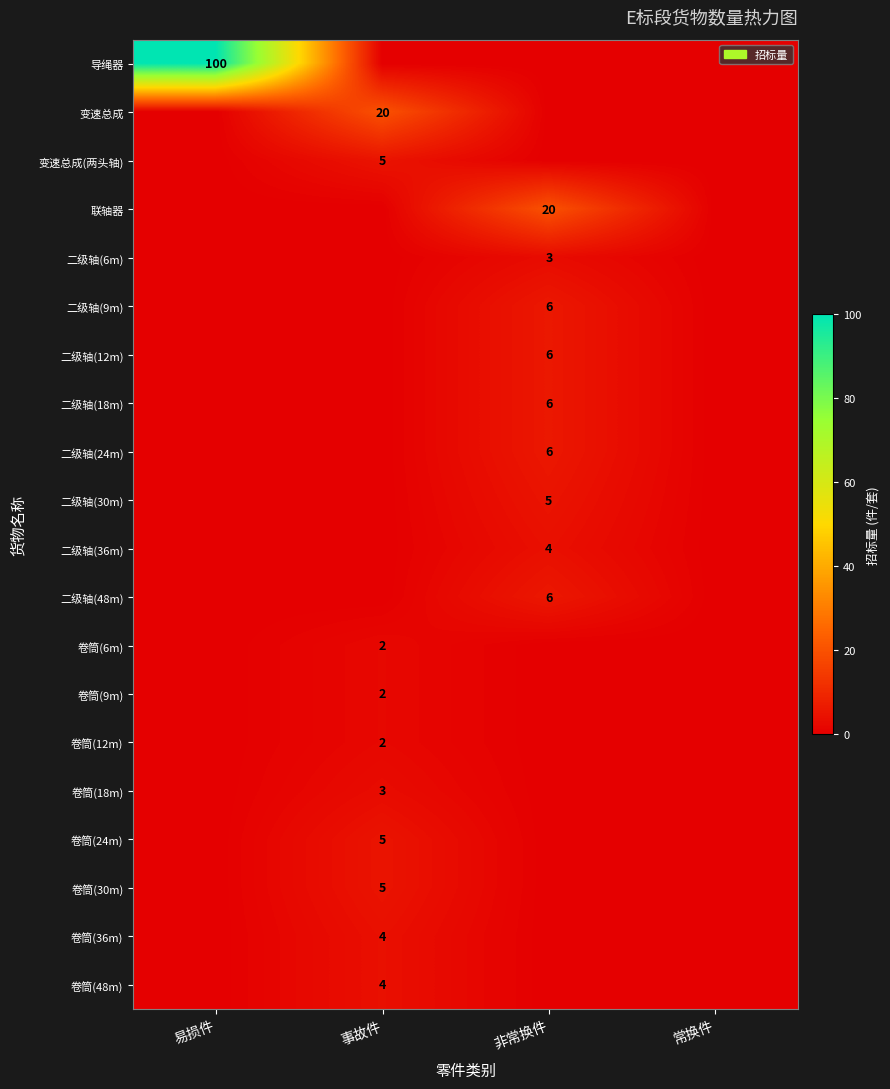

The value of 二级轴(48m) at 非常换件 is 2. True or false?

False